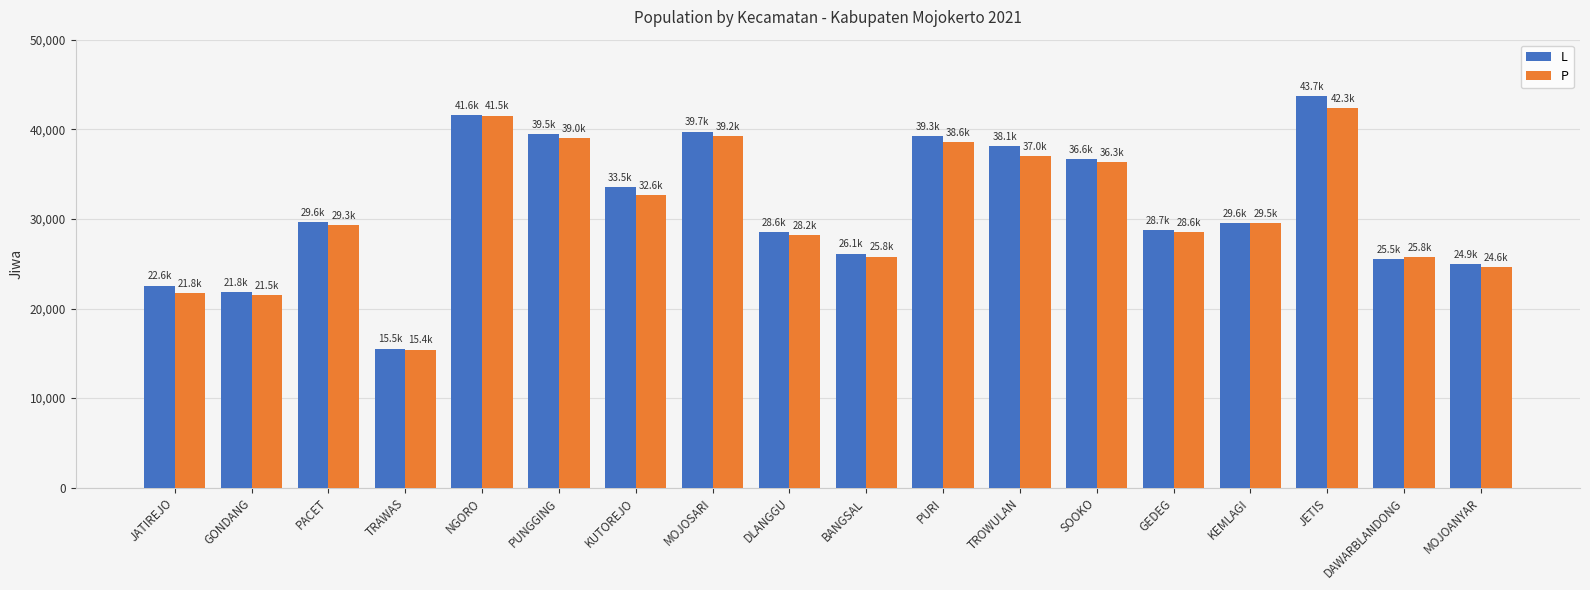

What is the difference between the L values at KUTOREJO and TRAWAS?

18026